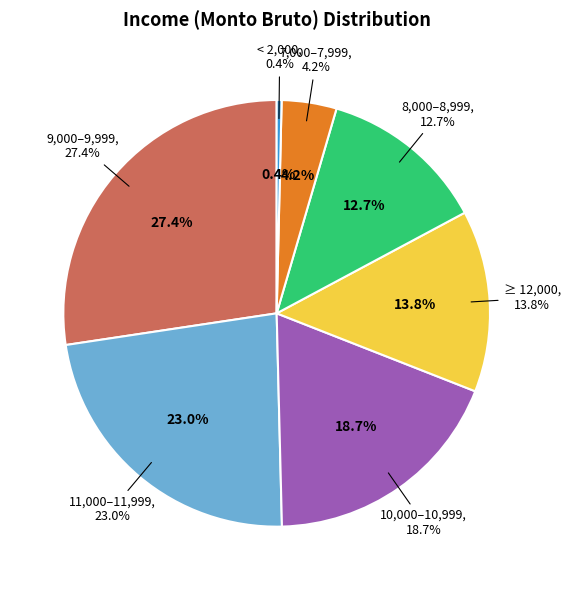

Does 12010.4 represent more than half of the total?

No